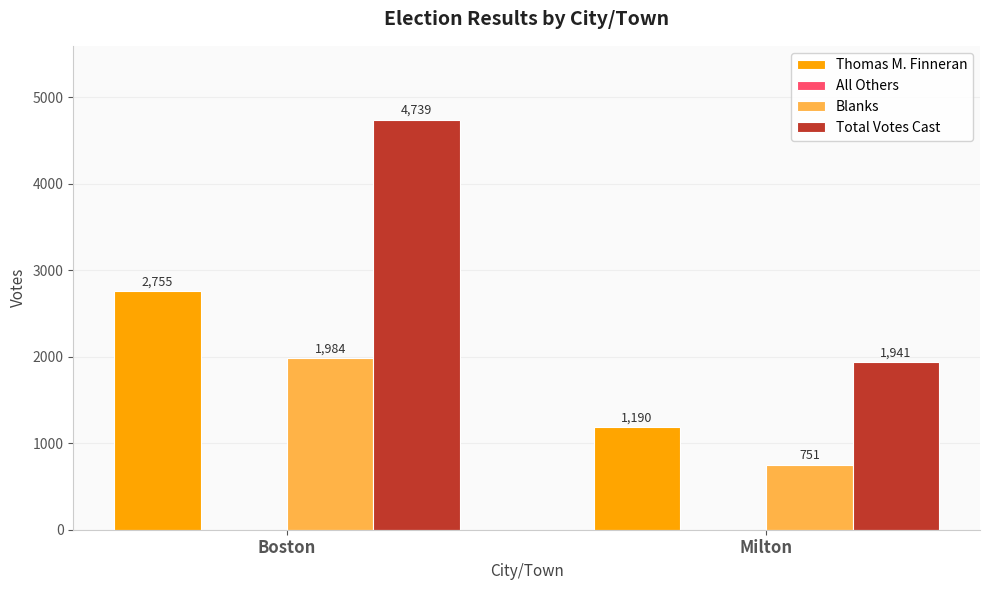

How many bars are there in each group?

3